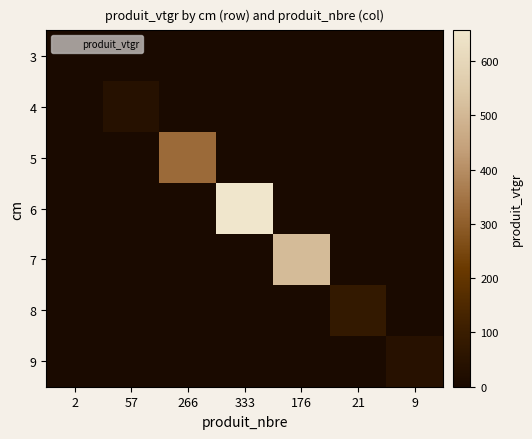

At which category is the sum across all series the highest?

333